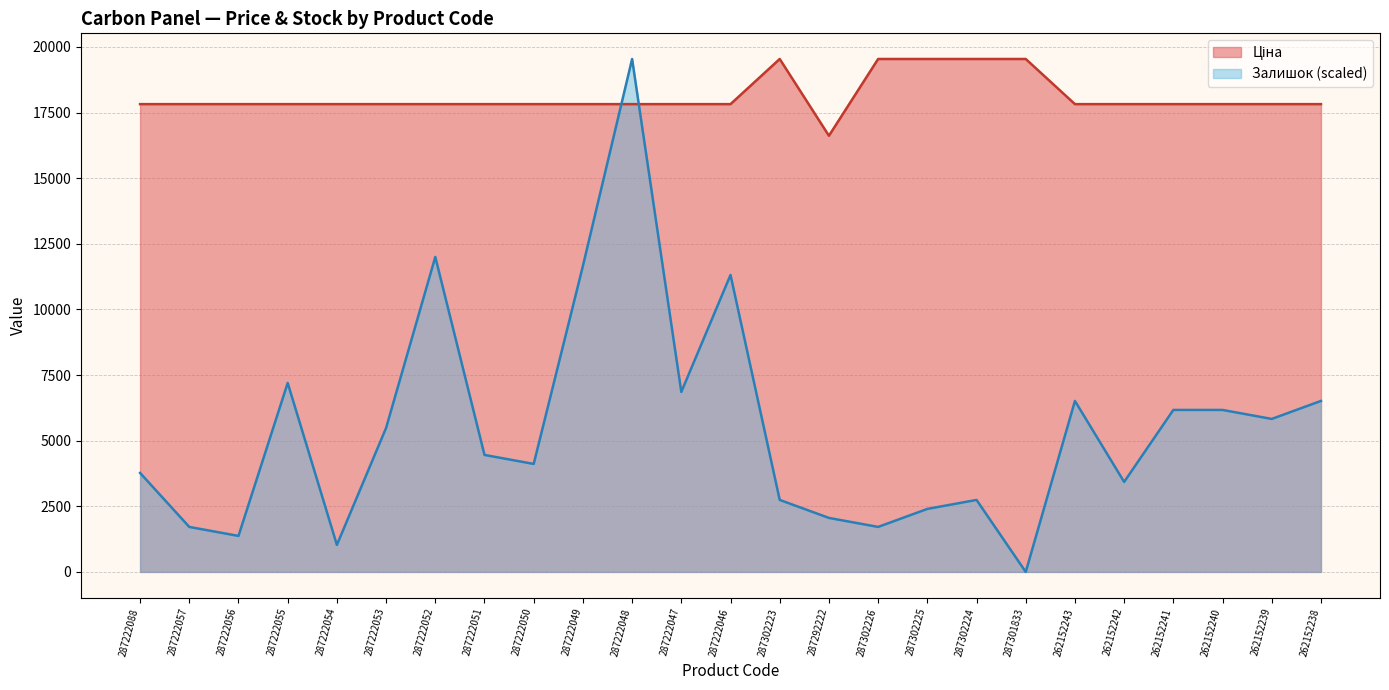

What is the total value across all series at 287302223?

22285.5